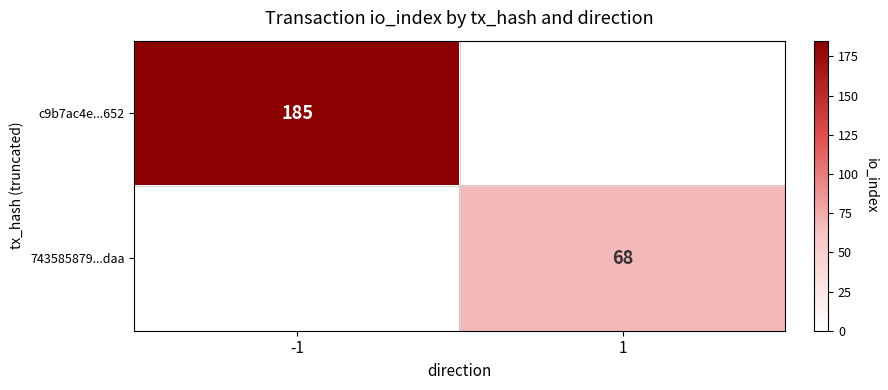

Count the number of data series in this chart.

2